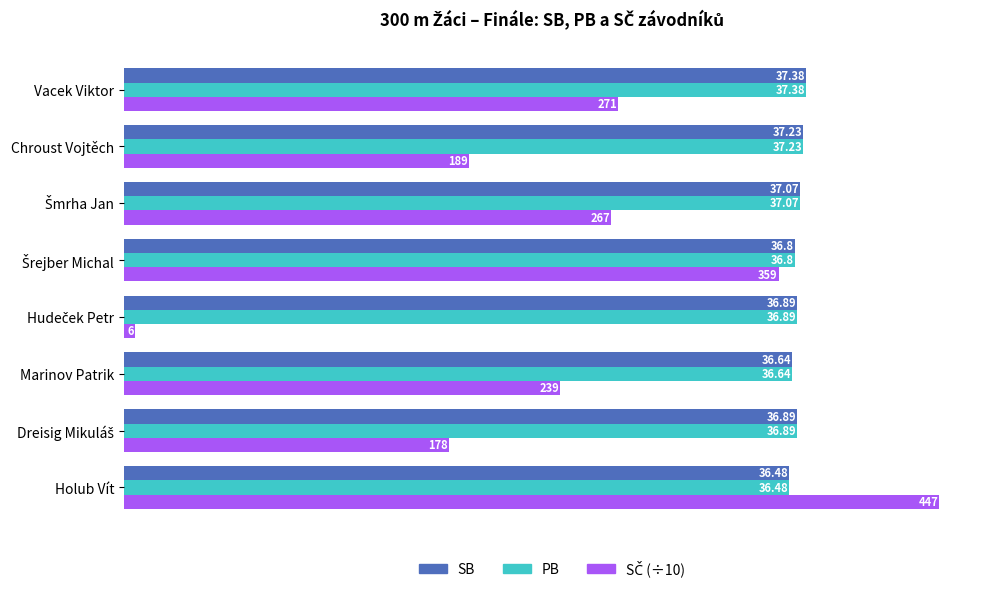

Where is SB nearest to the value 36?

Holub Vít